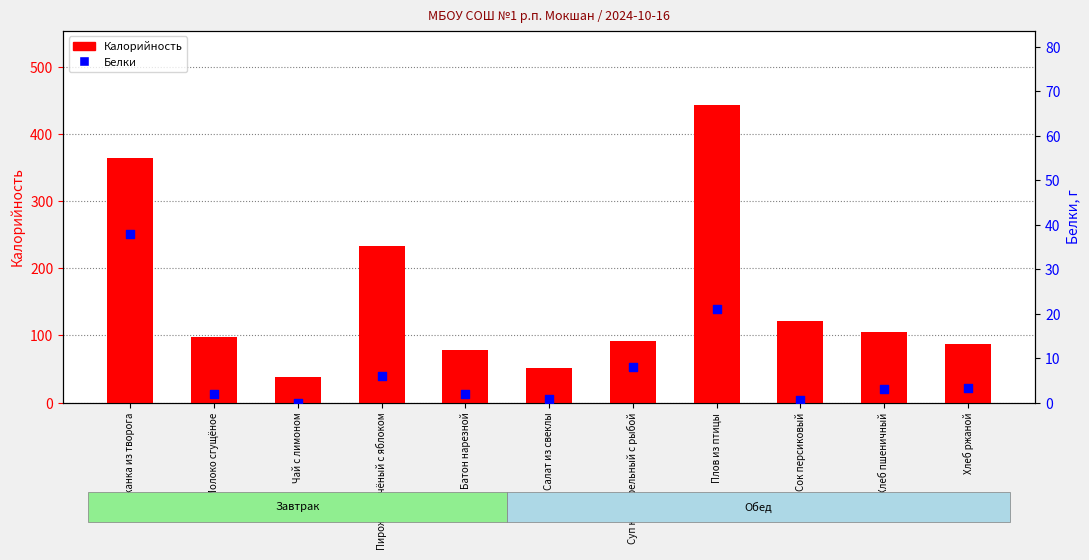

Which series reaches the minimum Y coordinate?

Белки